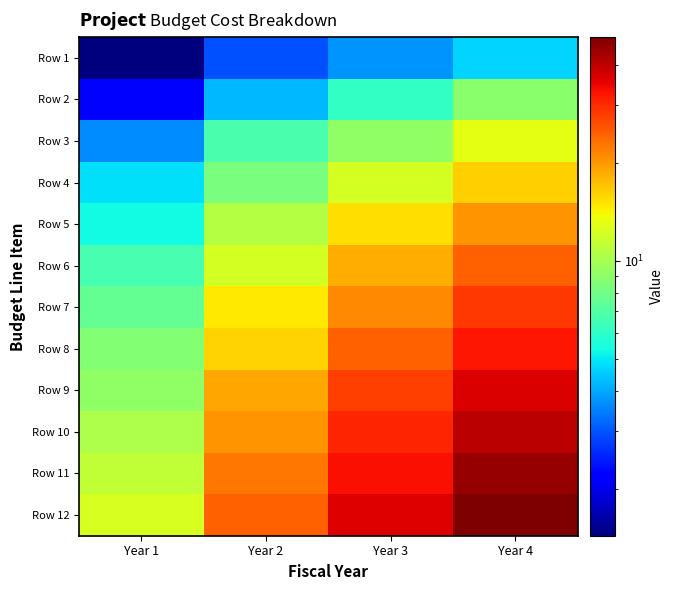

At which category is the sum across all series the highest?

Year 4